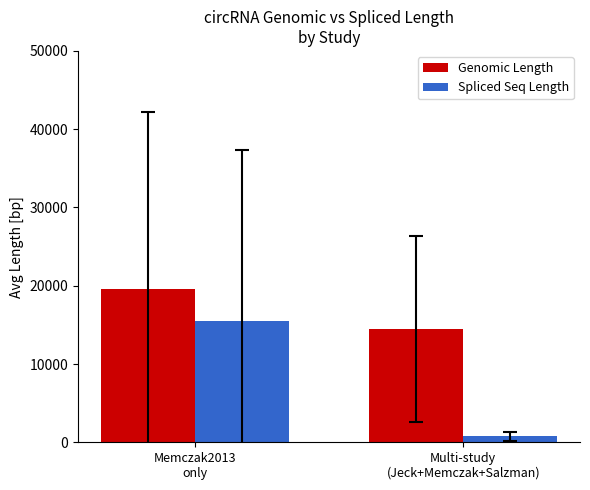

Where is Spliced Seq Length nearest to the value 8122?

Multi-study
(Jeck+Memczak+Salzman)